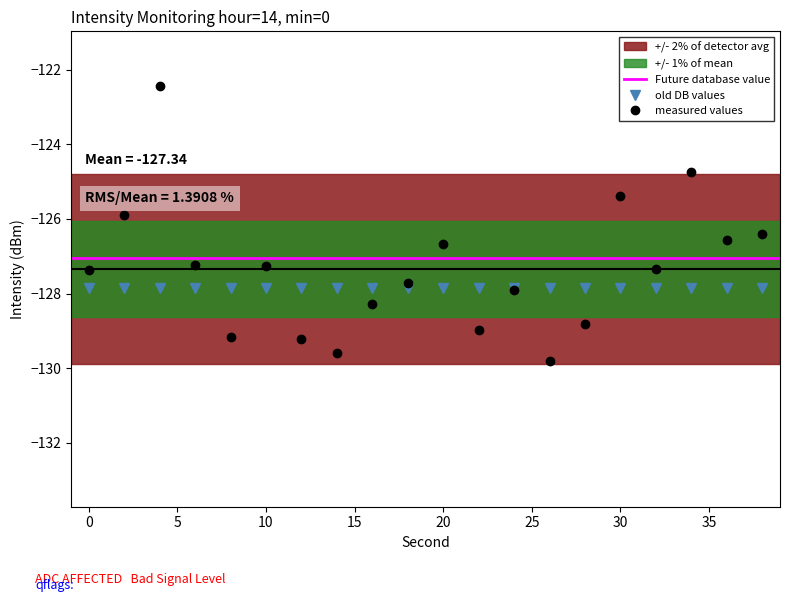

Reading left to right, extract all data points from this chart.

-127.4	-125.9	-122.4	-127.2	-129.2	-127.3	-129.2	-129.6	-128.3	-127.7	-126.7	-129.0	-127.9	-129.8	-128.8	-125.4	-127.3	-124.7	-126.6	-126.4